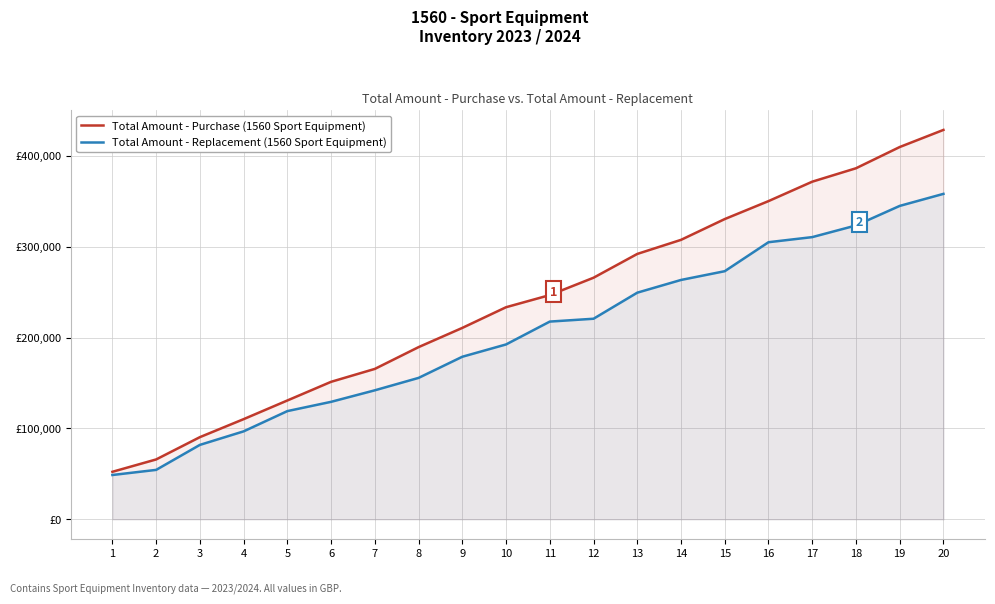

What is the difference between the Total Amount - Replacement (1560 Sport Equipment) values at 2 and 11?

163140.2